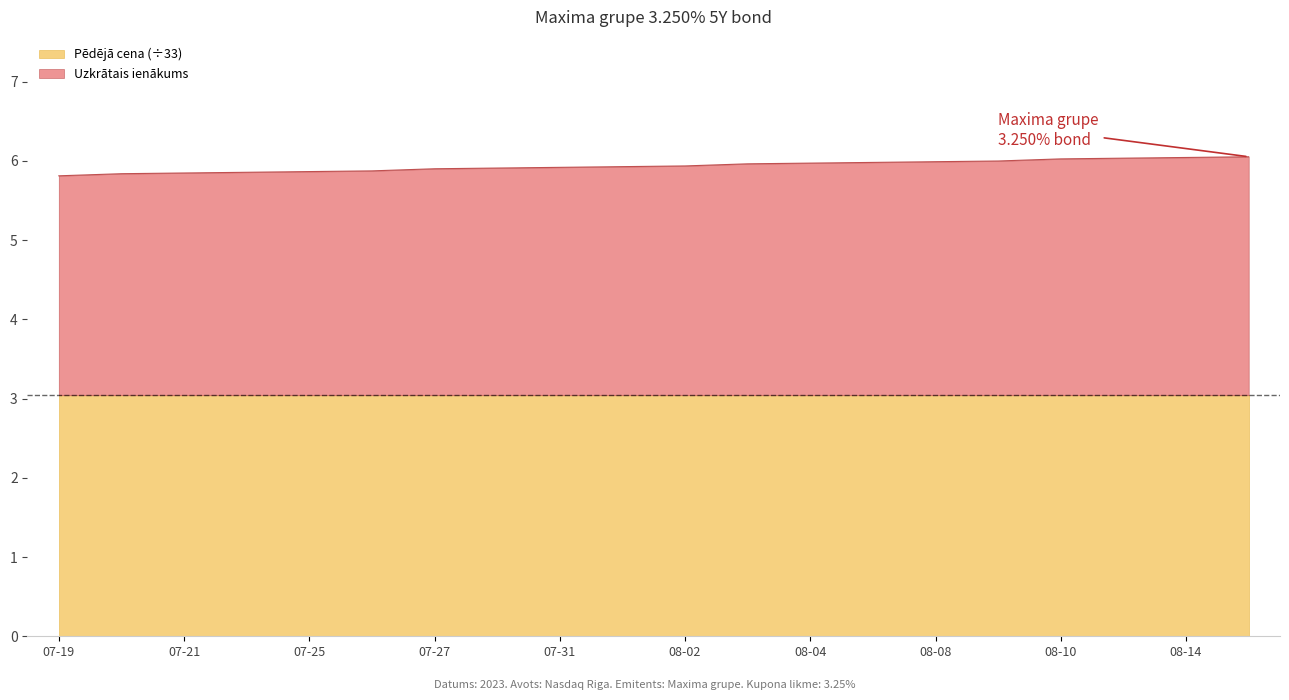

How many categories are shown in the chart?

20